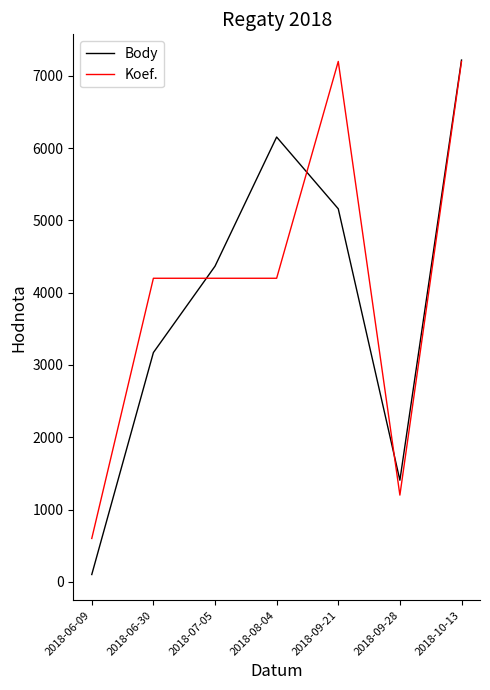

Reading left to right, extract all data points from this chart.

Body: 2018-06-09=101	2018-06-30=3172	2018-07-05=4367	2018-08-04=6154	2018-09-21=5161	2018-09-28=1406	2018-10-13=7219
Koef.: 2018-06-09=600	2018-06-30=4200	2018-07-05=4200	2018-08-04=4200	2018-09-21=7200	2018-09-28=1200	2018-10-13=7200